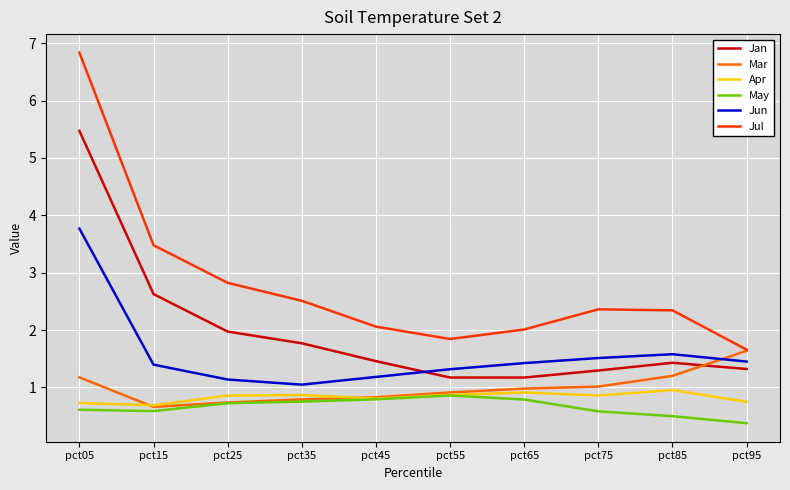

At which category is the sum across all series the highest?

pct05